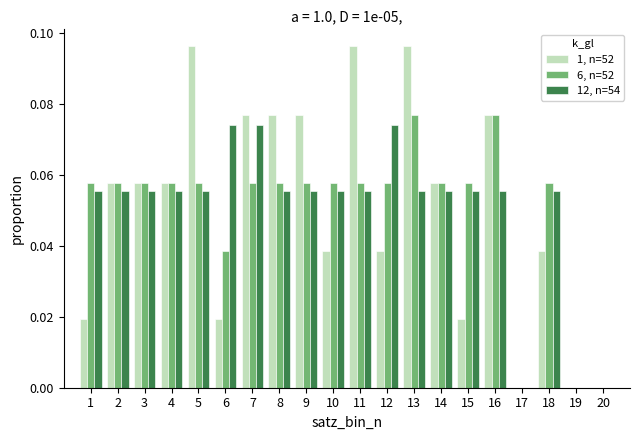

Reading left to right, list every range on the x-axis with the height of the bar of each series over it. The values are not printed on the chart, so give them approximately, as read against the axis.

0.5 to 1.5: 1, n=52=0.020	6, n=52=0.058	12, n=54=0.056
1.5 to 2.5: 1, n=52=0.058	6, n=52=0.058	12, n=54=0.056
2.5 to 3.5: 1, n=52=0.058	6, n=52=0.058	12, n=54=0.056
3.5 to 4.5: 1, n=52=0.058	6, n=52=0.058	12, n=54=0.056
4.5 to 5.5: 1, n=52=0.096	6, n=52=0.058	12, n=54=0.056
5.5 to 6.5: 1, n=52=0.020	6, n=52=0.038	12, n=54=0.074
6.5 to 7.5: 1, n=52=0.076	6, n=52=0.058	12, n=54=0.074
7.5 to 8.5: 1, n=52=0.076	6, n=52=0.058	12, n=54=0.056
8.5 to 9.5: 1, n=52=0.076	6, n=52=0.058	12, n=54=0.056
9.5 to 10.5: 1, n=52=0.038	6, n=52=0.058	12, n=54=0.056
10.5 to 11.5: 1, n=52=0.096	6, n=52=0.058	12, n=54=0.056
11.5 to 12.5: 1, n=52=0.038	6, n=52=0.058	12, n=54=0.074
12.5 to 13.5: 1, n=52=0.096	6, n=52=0.076	12, n=54=0.056
13.5 to 14.5: 1, n=52=0.058	6, n=52=0.058	12, n=54=0.056
14.5 to 15.5: 1, n=52=0.020	6, n=52=0.058	12, n=54=0.056
15.5 to 16.5: 1, n=52=0.076	6, n=52=0.076	12, n=54=0.056
16.5 to 17.5: 1, n=52=0	6, n=52=0	12, n=54=0
17.5 to 18.5: 1, n=52=0.038	6, n=52=0.058	12, n=54=0.056
18.5 to 19.5: 1, n=52=0	6, n=52=0	12, n=54=0